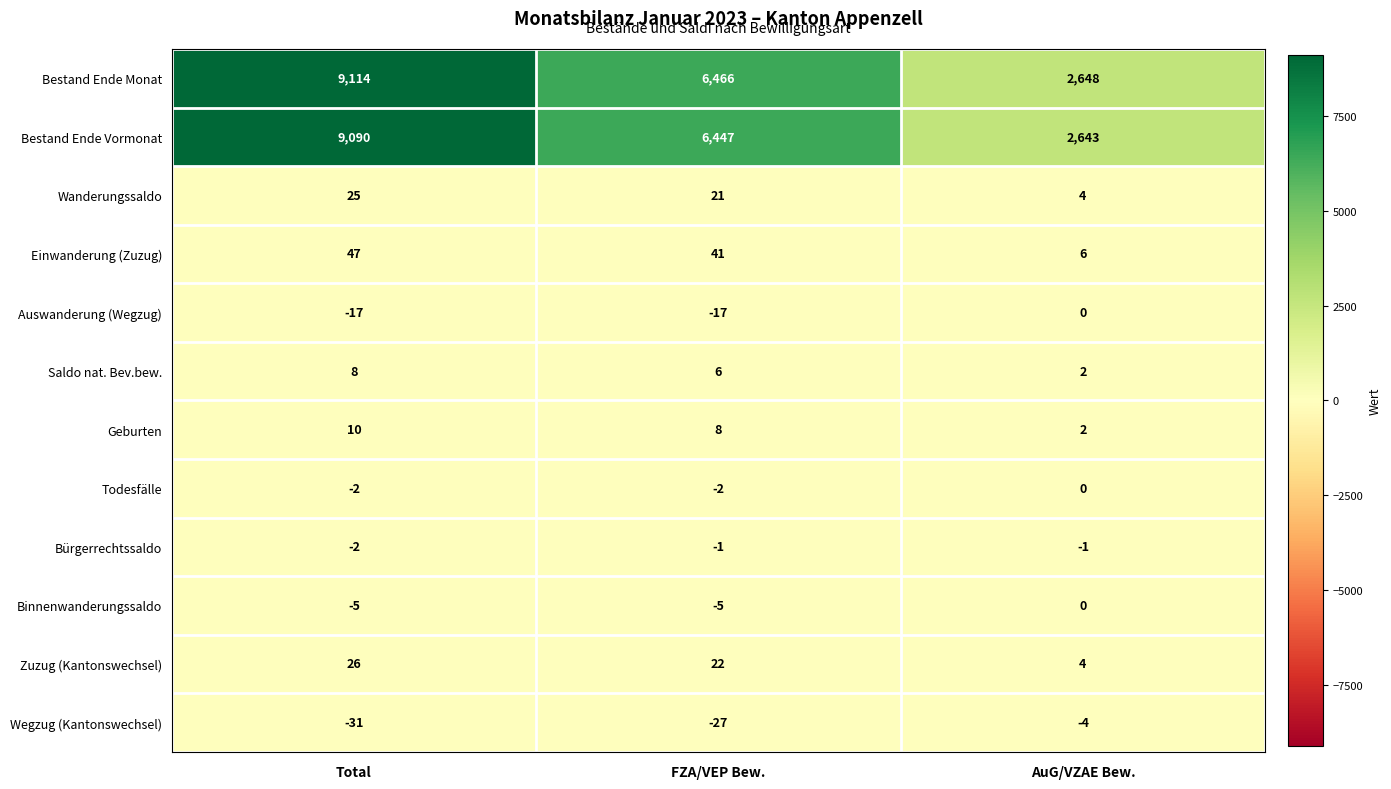

What is the minimum value for Wanderungssaldo?

4